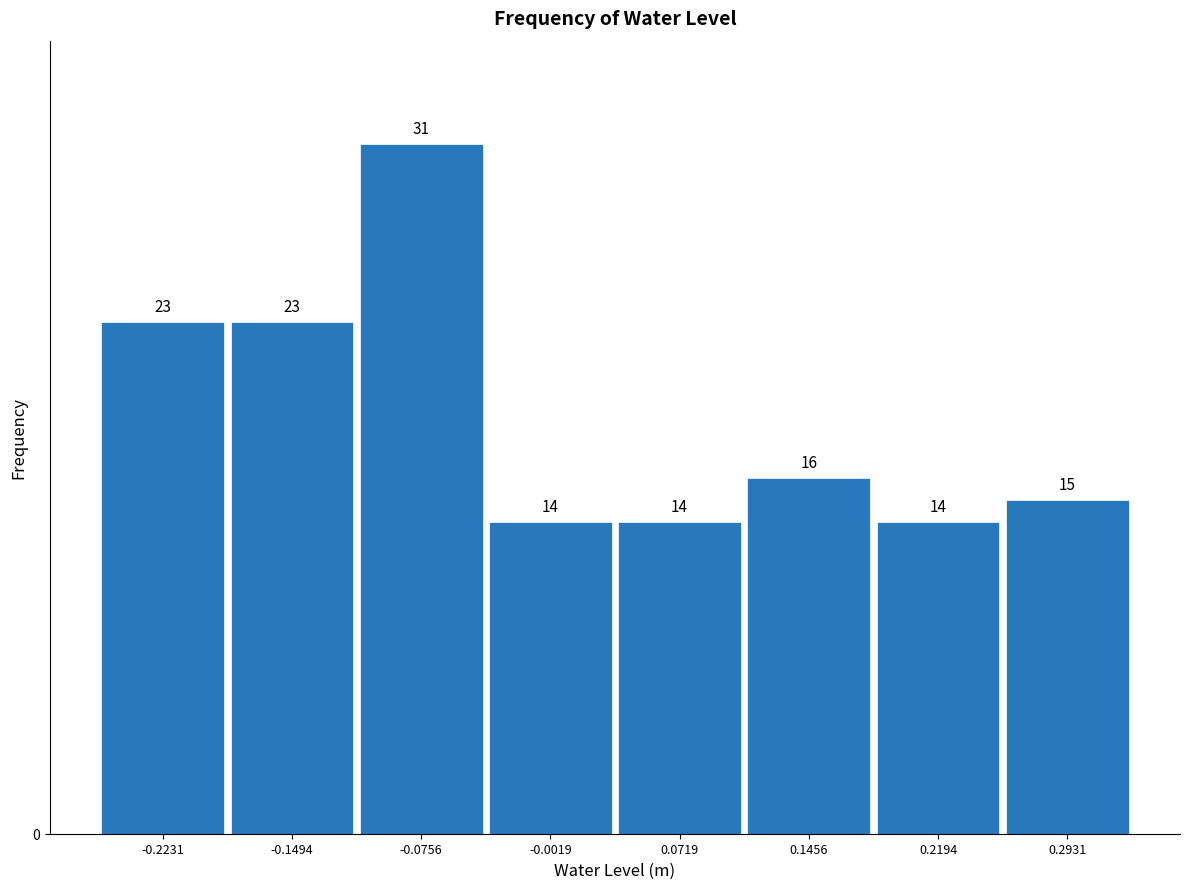

Reading left to right, transcribe this chart: for each bar, give the range it covers on the x-axis and its height. The bar edges are not printed on the chart, so give them approximately, as read against the axis.

-0.26 to -0.19: 23
-0.19 to -0.11: 23
-0.11 to -0.04: 31
-0.04 to 0.04: 14
0.04 to 0.11: 14
0.11 to 0.18: 16
0.18 to 0.26: 14
0.26 to 0.33: 15